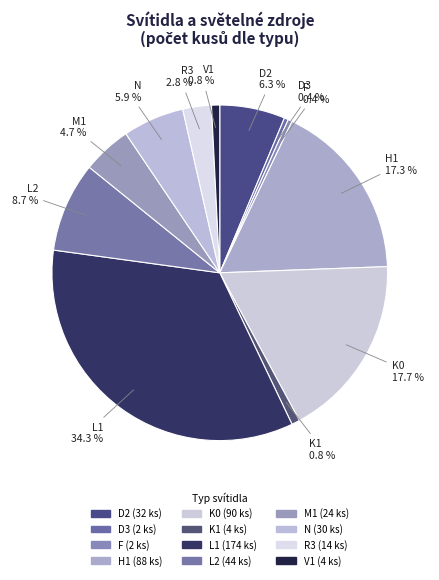

To the nearest percent, what is the difference between the largest and smallest slice percentages?

34%